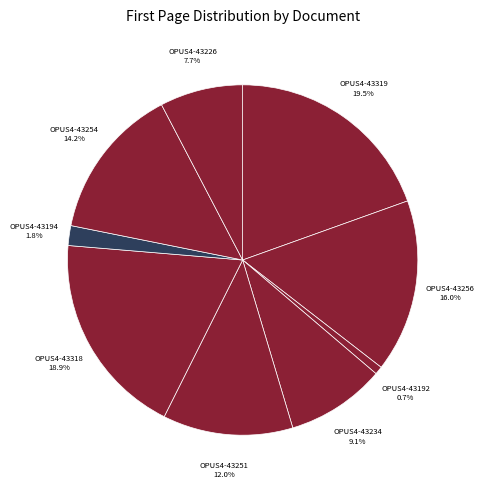

To the nearest percent, what portion does OPUS4-43318 represent?

19%